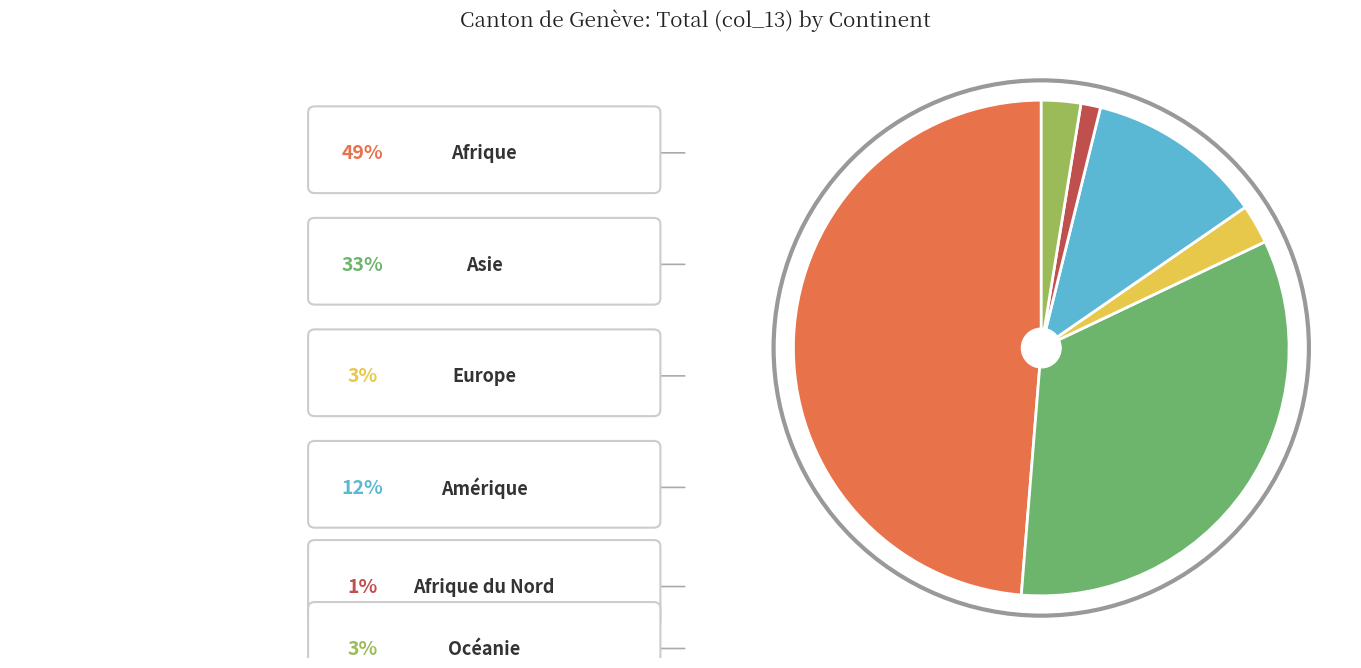

Count the number of slices in the pie.

6